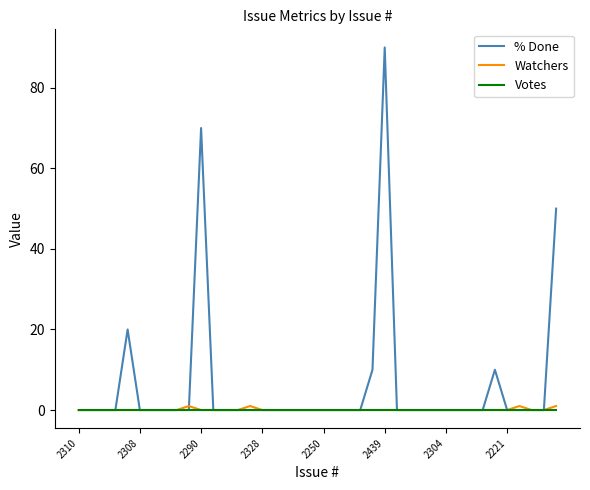

Which series has the widest spread of values?

% Done